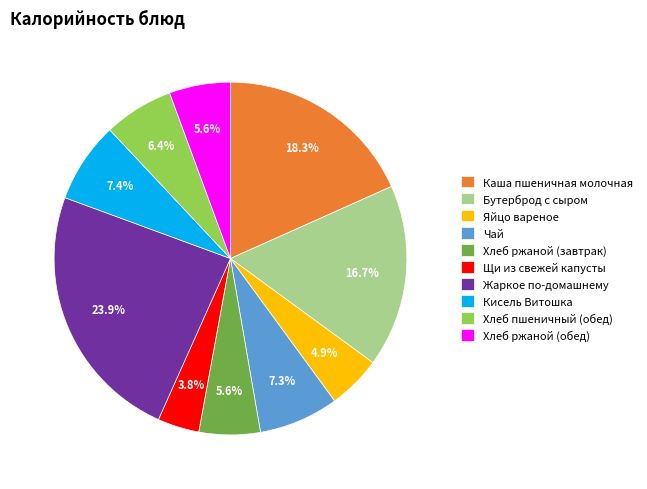

What percentage is the Хлеб ржаной (завтрак) slice, to the nearest percent?

6%